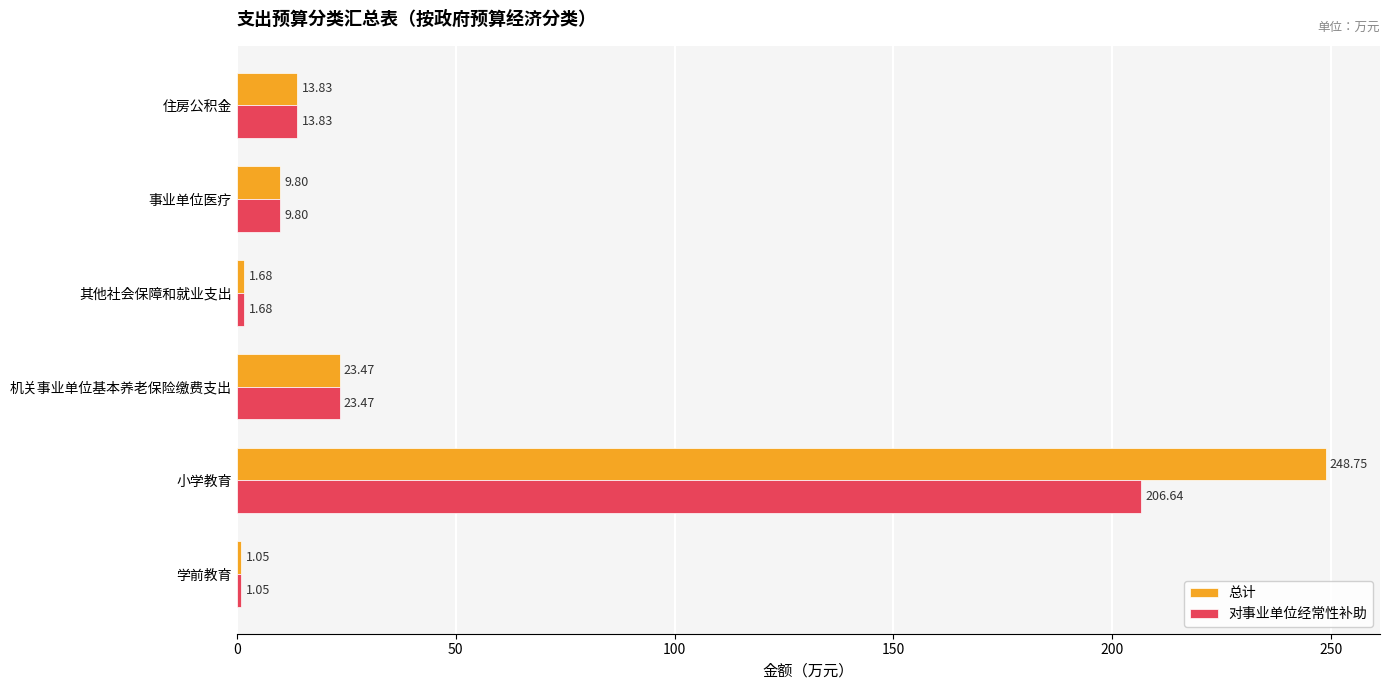

Where is 总计 nearest to the value 124?

机关事业单位基本养老保险缴费支出